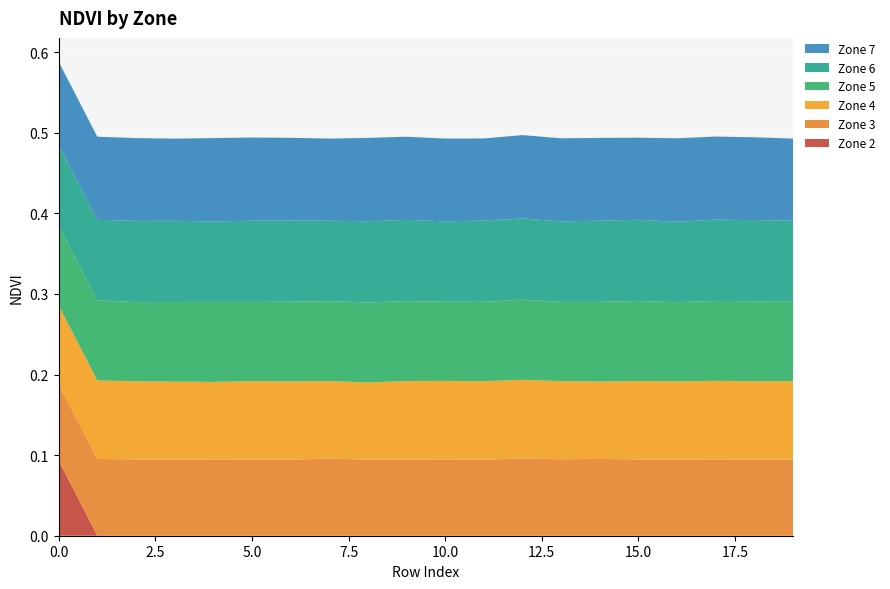

Reading left to right, extract all data points from this chart.

Zone 2: 0.1	0.0	0.0	0.0	0.0	0.0	0.0	0.0	0.0	0.0	0.0	0.0	0.0	0.0	0.0	0.0	0.0	0.0	0.0	0.0
Zone 3: 0.1	0.1	0.1	0.1	0.1	0.1	0.1	0.1	0.1	0.1	0.1	0.1	0.1	0.1	0.1	0.1	0.1	0.1	0.1	0.1
Zone 4: 0.1	0.1	0.1	0.1	0.1	0.1	0.1	0.1	0.1	0.1	0.1	0.1	0.1	0.1	0.1	0.1	0.1	0.1	0.1	0.1
Zone 5: 0.1	0.1	0.1	0.1	0.1	0.1	0.1	0.1	0.1	0.1	0.1	0.1	0.1	0.1	0.1	0.1	0.1	0.1	0.1	0.1
Zone 6: 0.1	0.1	0.1	0.1	0.1	0.1	0.1	0.1	0.1	0.1	0.1	0.1	0.1	0.1	0.1	0.1	0.1	0.1	0.1	0.1
Zone 7: 0.1	0.1	0.1	0.1	0.1	0.1	0.1	0.1	0.1	0.1	0.1	0.1	0.1	0.1	0.1	0.1	0.1	0.1	0.1	0.1